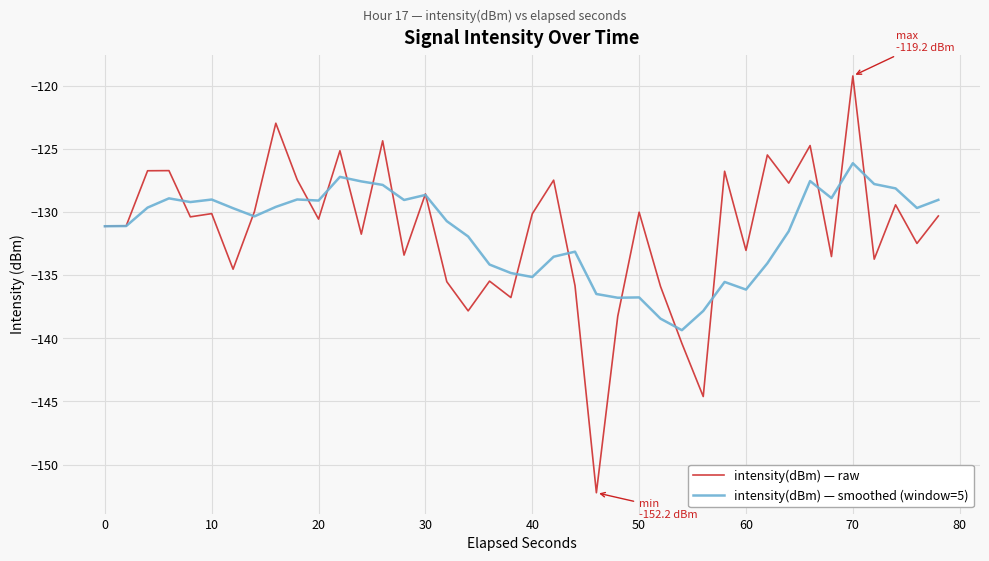

Which series has the widest spread of values?

intensity(dBm) — raw